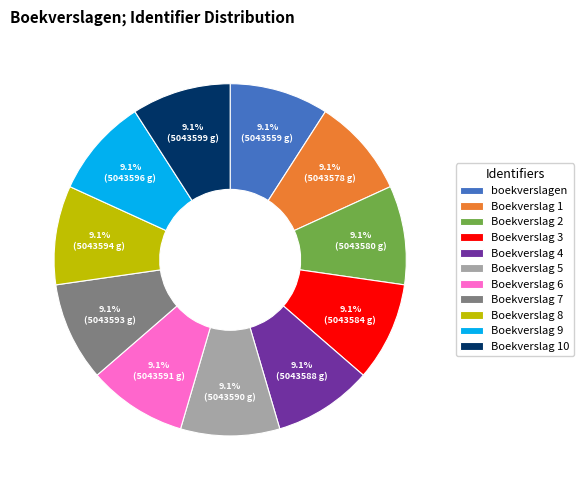

Is there any slice that represents more than half of the pie?

No